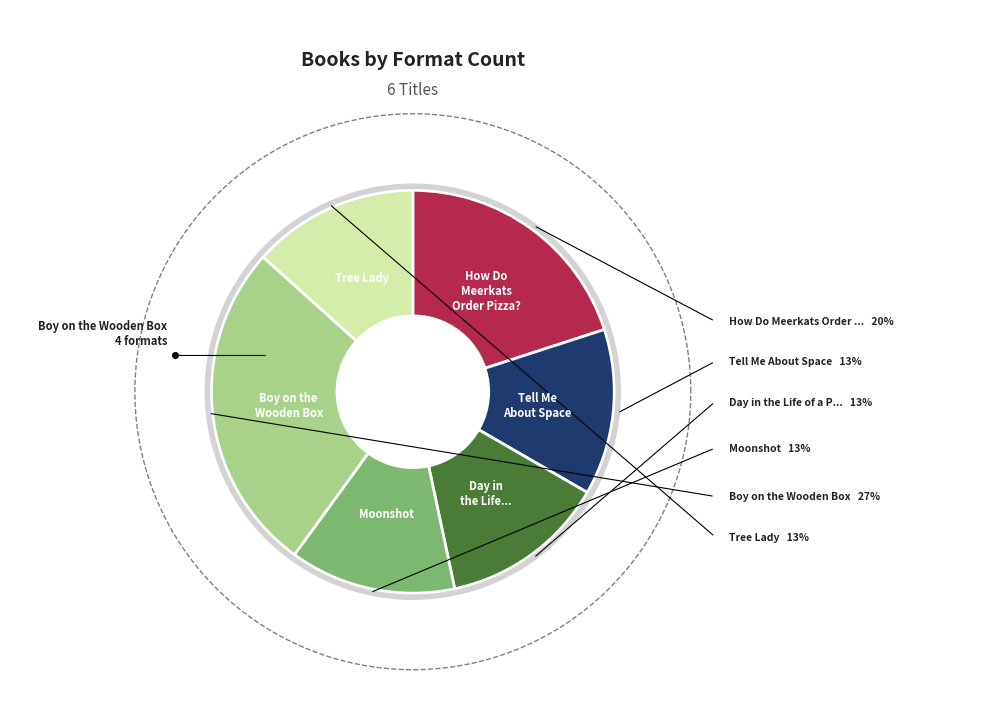

What percentage is NOT represented by Day in the Life of a Poo, a Gnu, and You?

86.7%